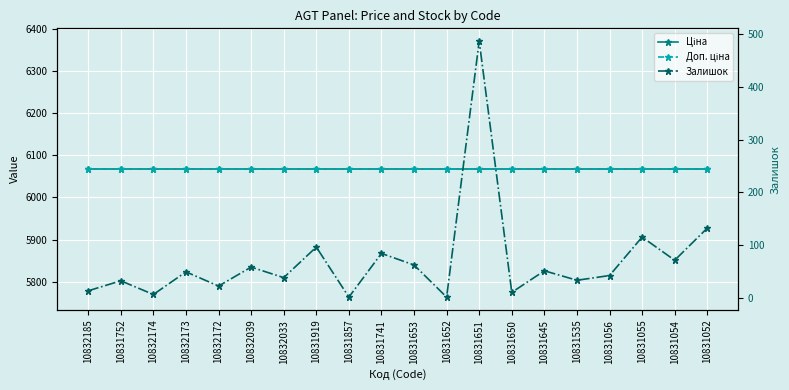

Is the value of Ціна at 10831055 greater than the value of Залишок at 10831857?

Yes